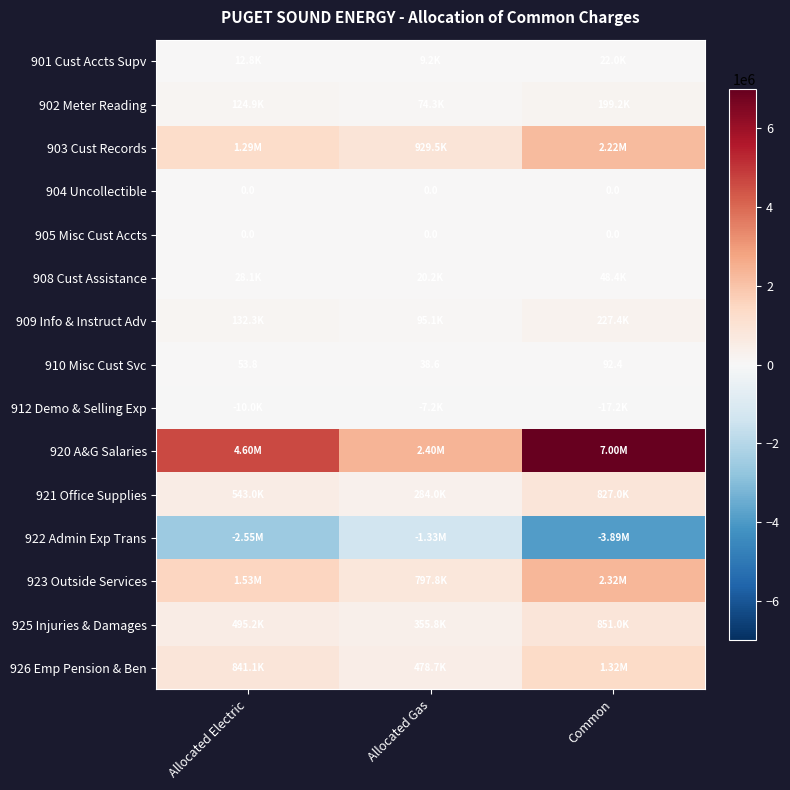

Is the value of 905 Misc Cust Accts at Allocated Electric greater than the value of 910 Misc Cust Svc at Allocated Gas?

No